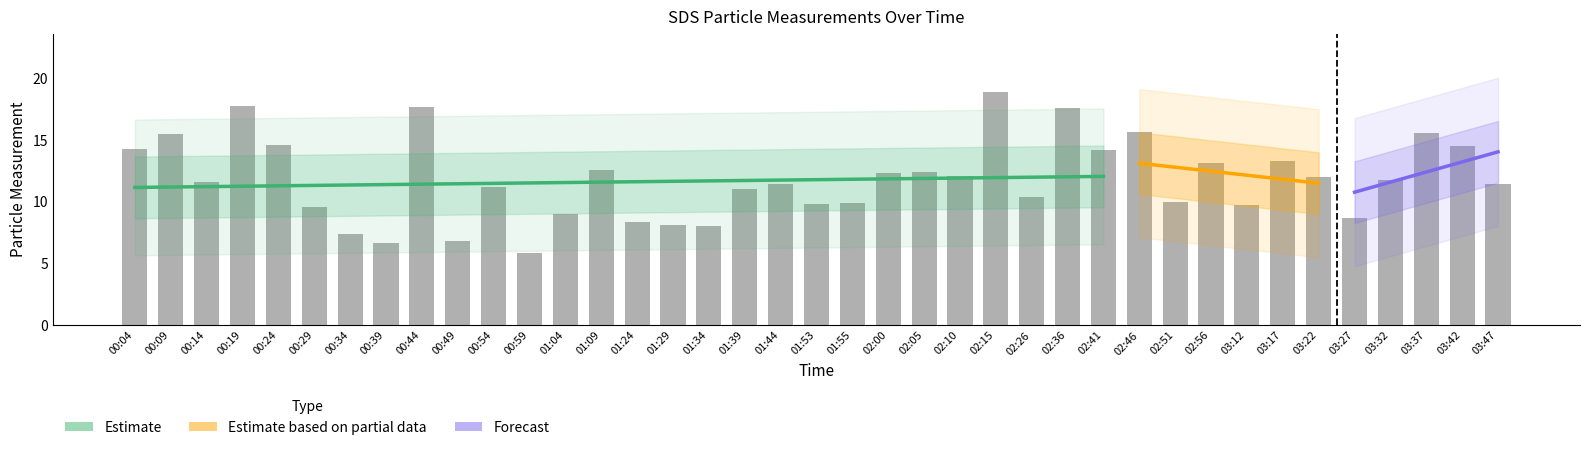

At which category does the chart reach its peak across all series?

02:15